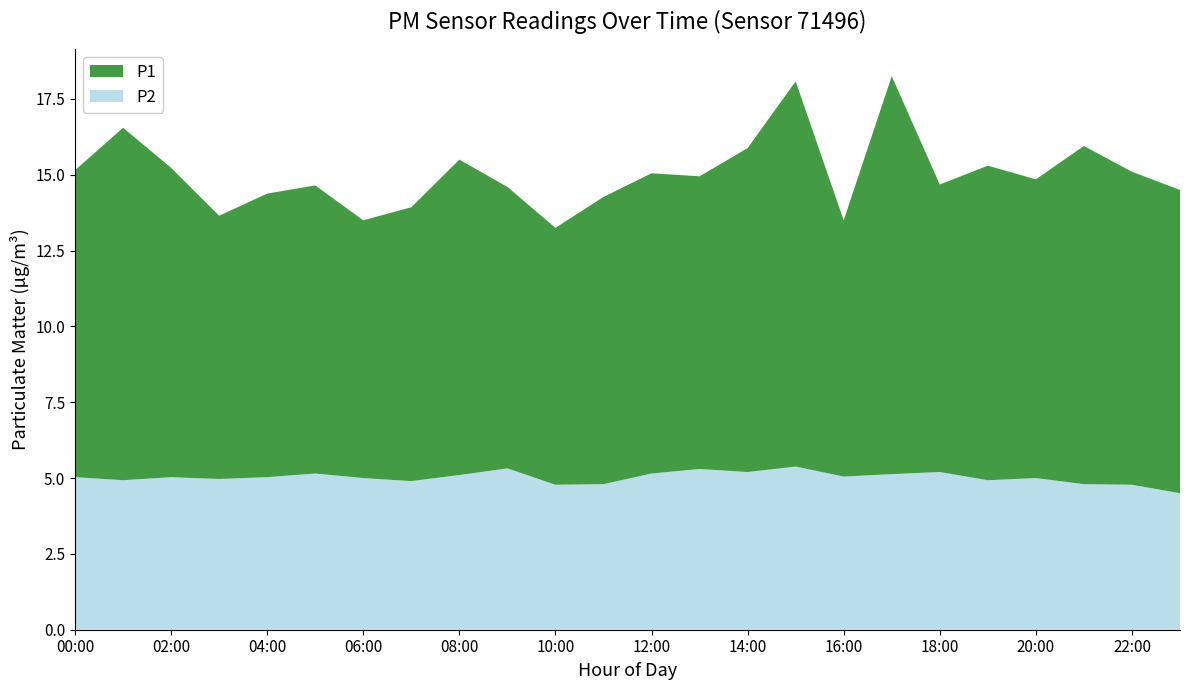

Reading right to left, transcribe all the data shown in this chart.

P1: 14.5	15.1	15.9	14.8	15.3	14.7	18.2	13.5	18.1	15.9	14.9	15.1	14.3	13.2	14.6	15.5	13.9	13.5	14.7	14.4	13.7	15.2	16.6	15.2
P2: 4.5	4.8	4.8	5.0	4.9	5.2	5.1	5.0	5.4	5.2	5.3	5.2	4.8	4.8	5.3	5.1	4.9	5.0	5.2	5.0	5.0	5.0	4.9	5.0